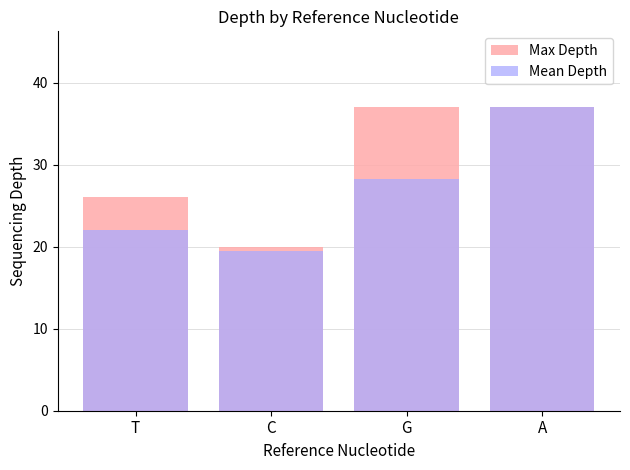

Are the bars horizontal?

No